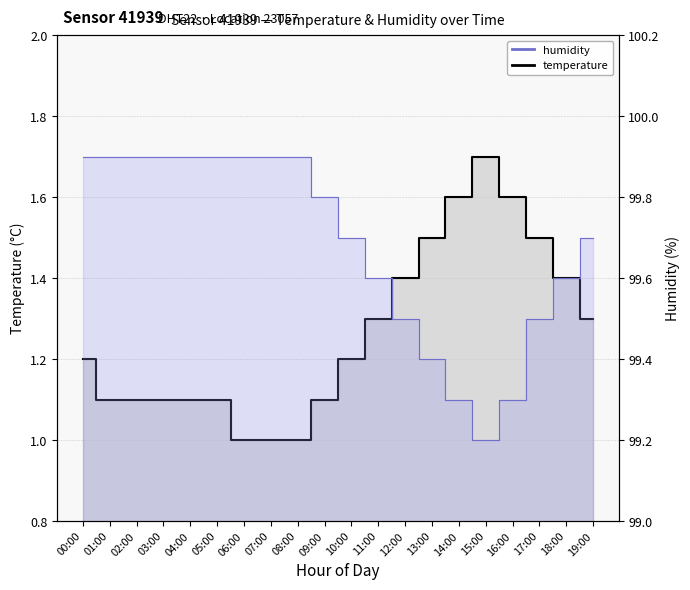

What is the maximum value shown in the chart?

99.9